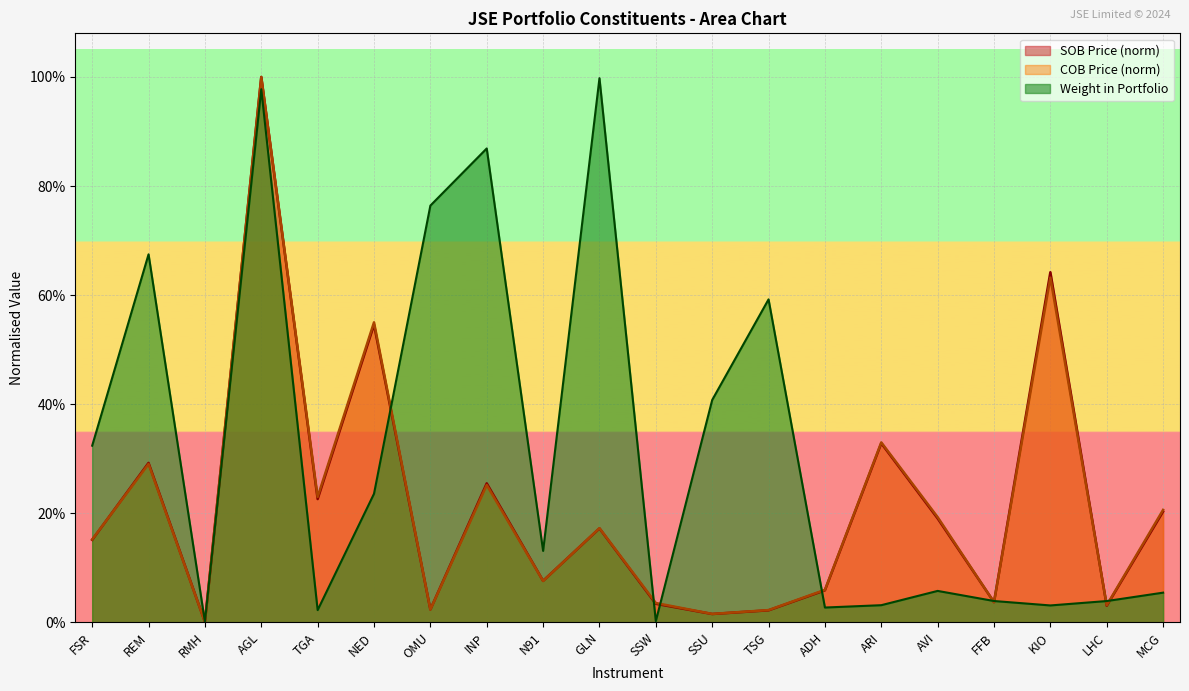

True or false: SOB Price has more than 0 points higher than both neighbors.

True